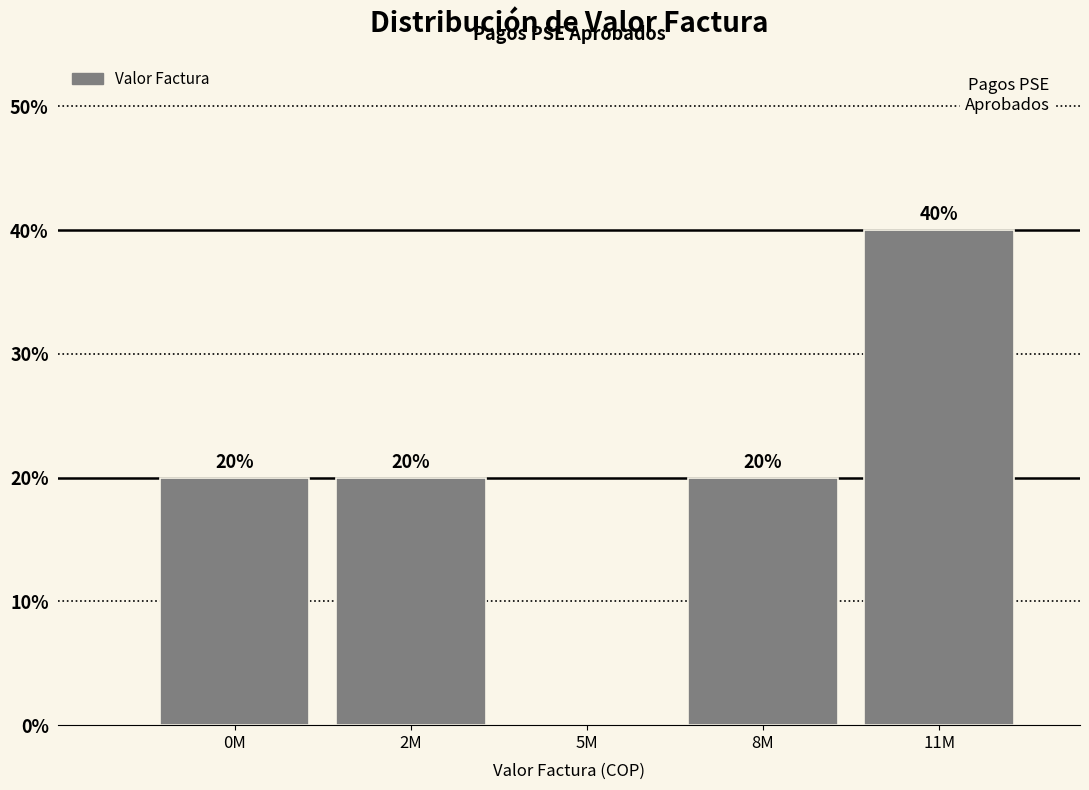

Reading right to left, extract all data points from this chart.

11M=40	8M=20	5M=0	2M=20	0M=20